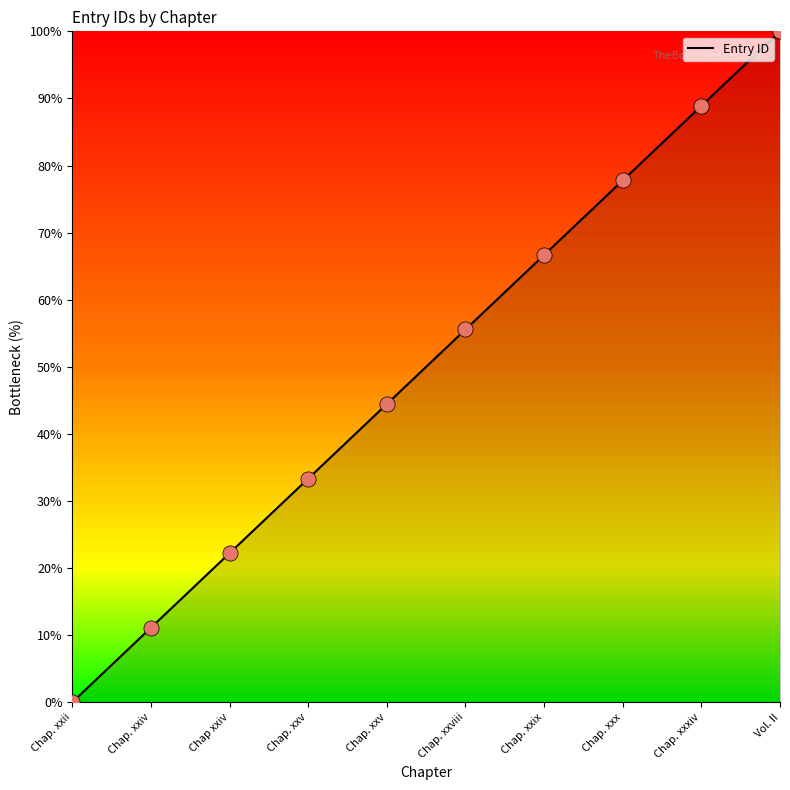

Is this an area chart (filled region under the line)?

Yes